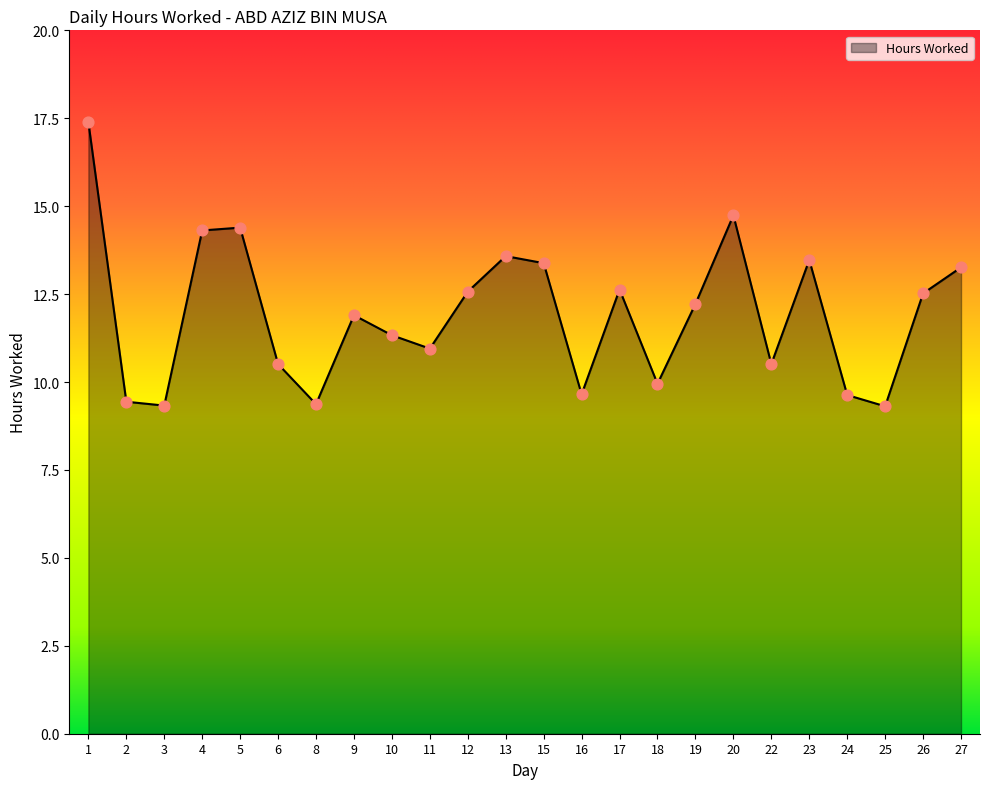

What is the change in value from 18 to 27?

+3.3